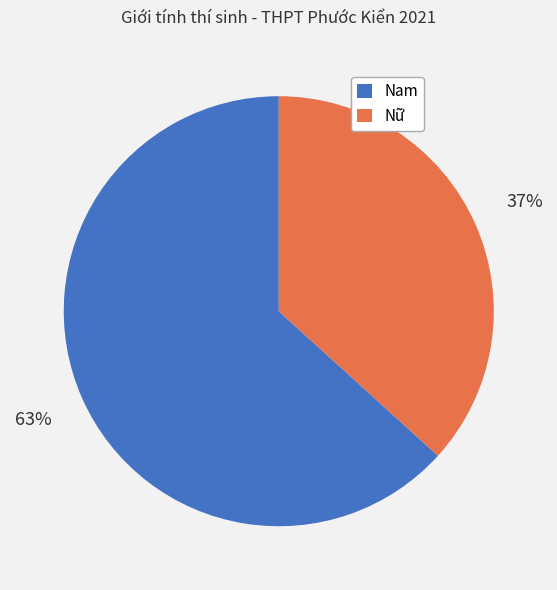

True or false: Nam accounts for 76% of the total.

False